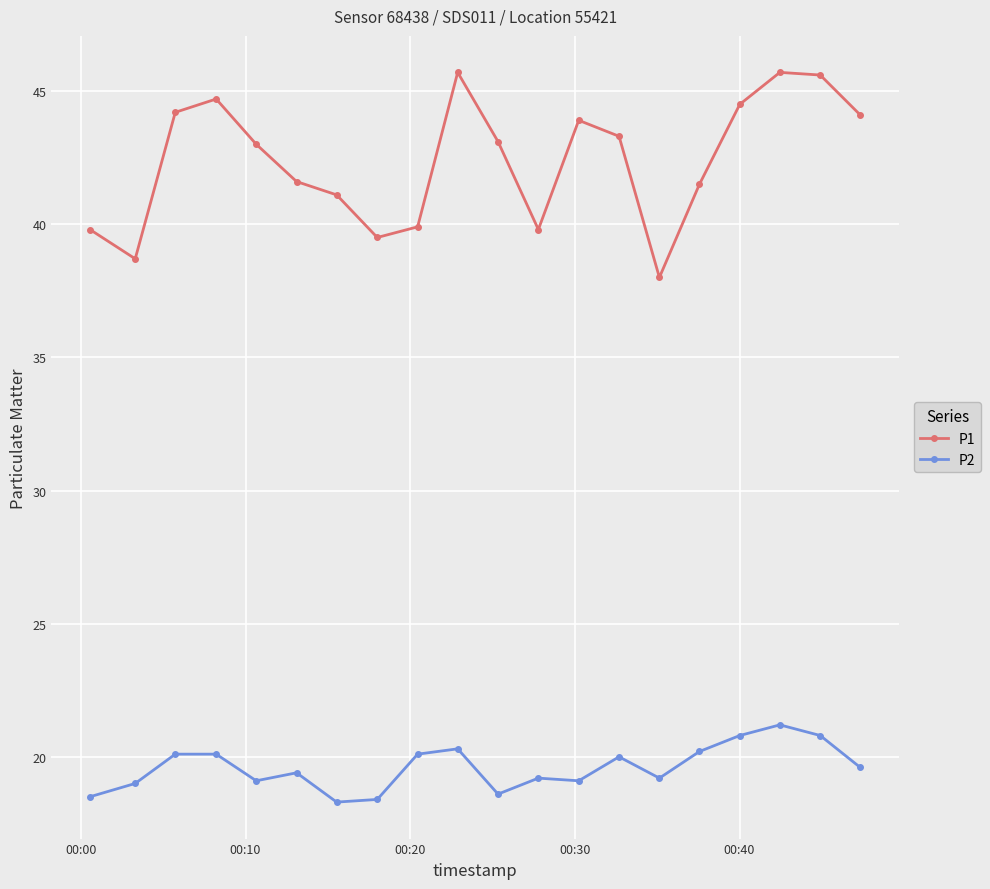

True or false: P1 has more than 2 points higher than both neighbors.

True